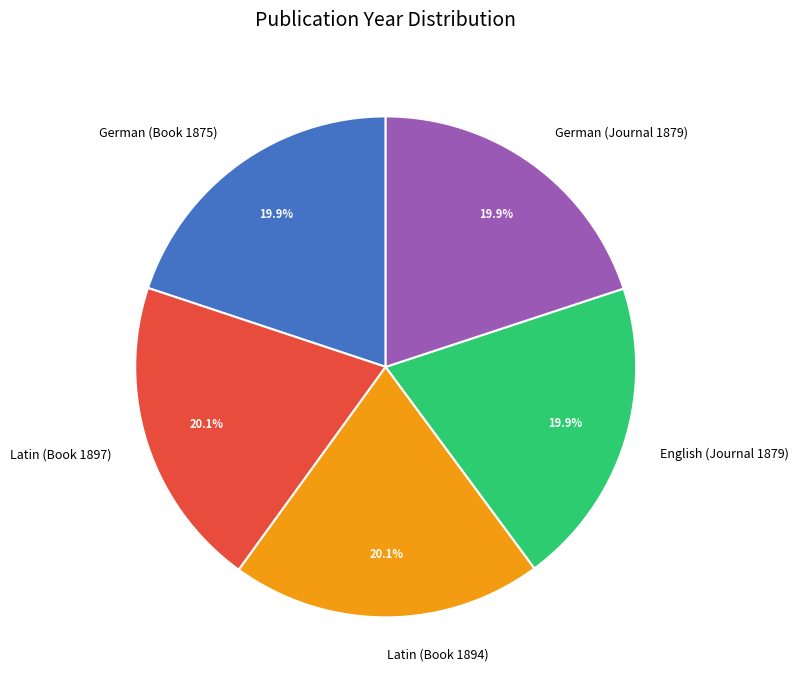

What is the ratio of the value at Latin (Book 1897) to the value at Latin (Book 1894)?

1.0